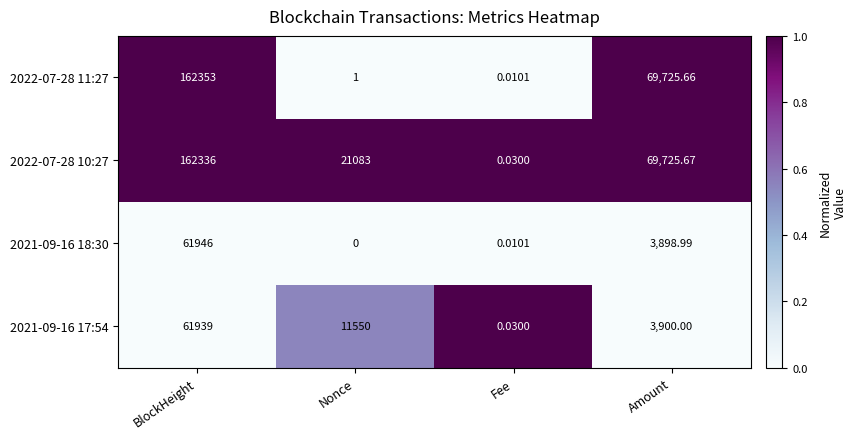

What is the greatest value displayed?

162353.0